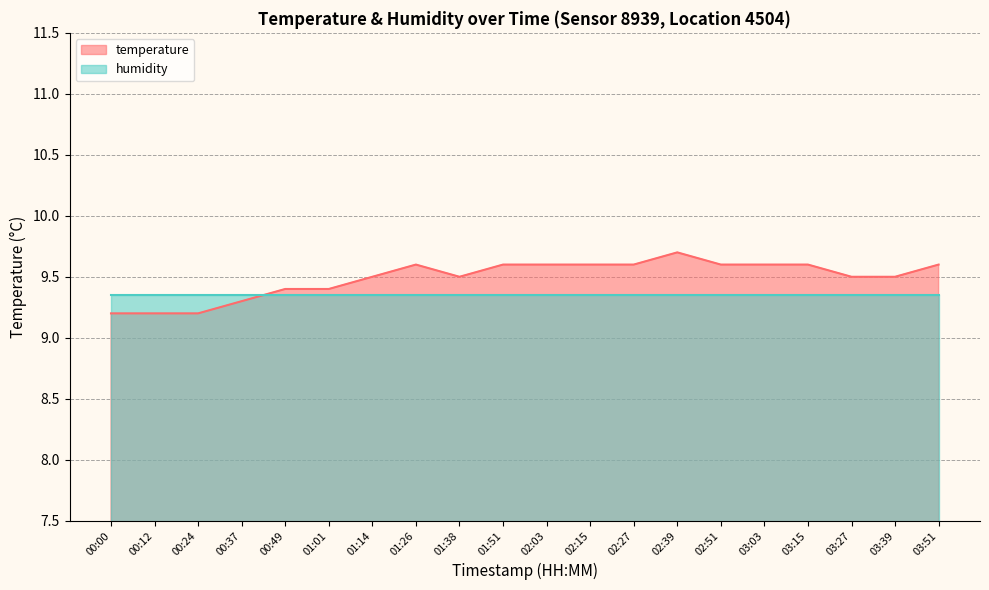

What is the greatest value displayed?

9.7